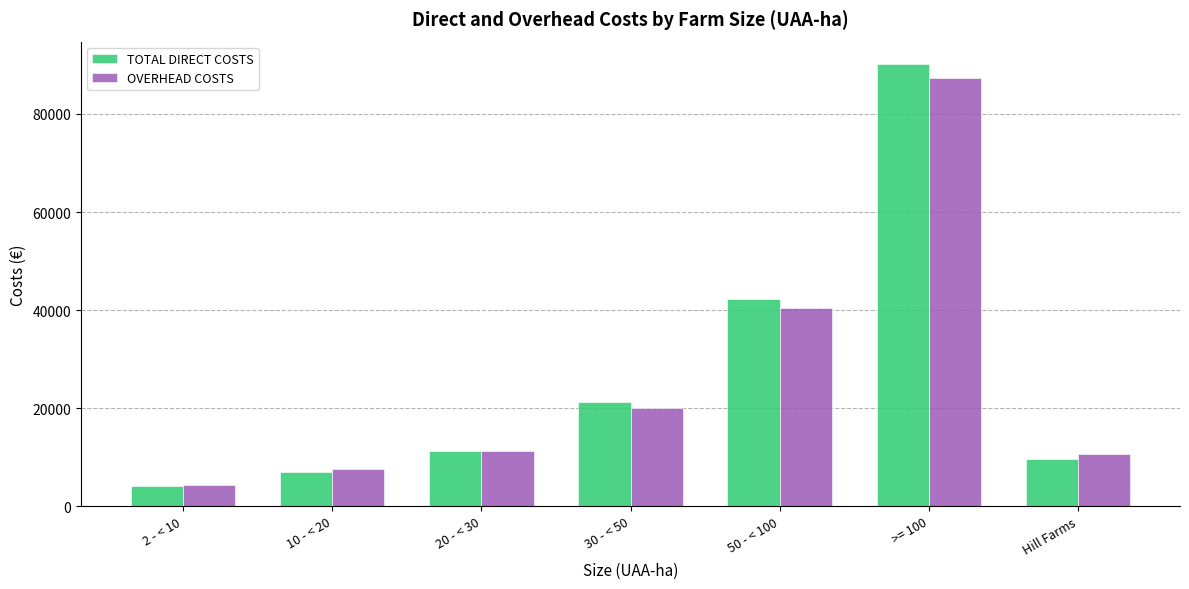

How many values in the TOTAL DIRECT COSTS series are below 11254?

3